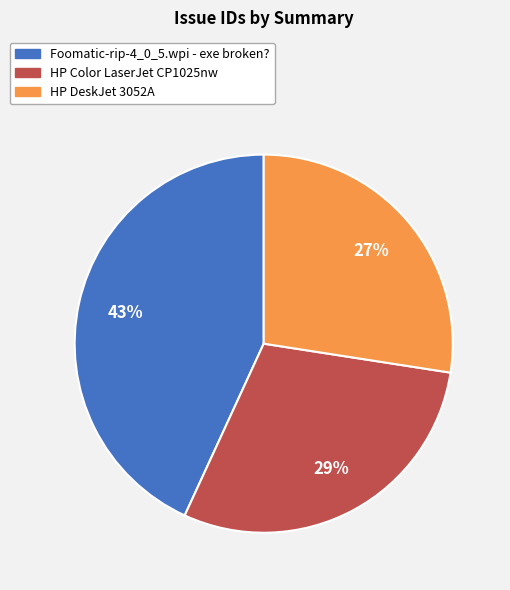

How many slices are in this pie chart?

3